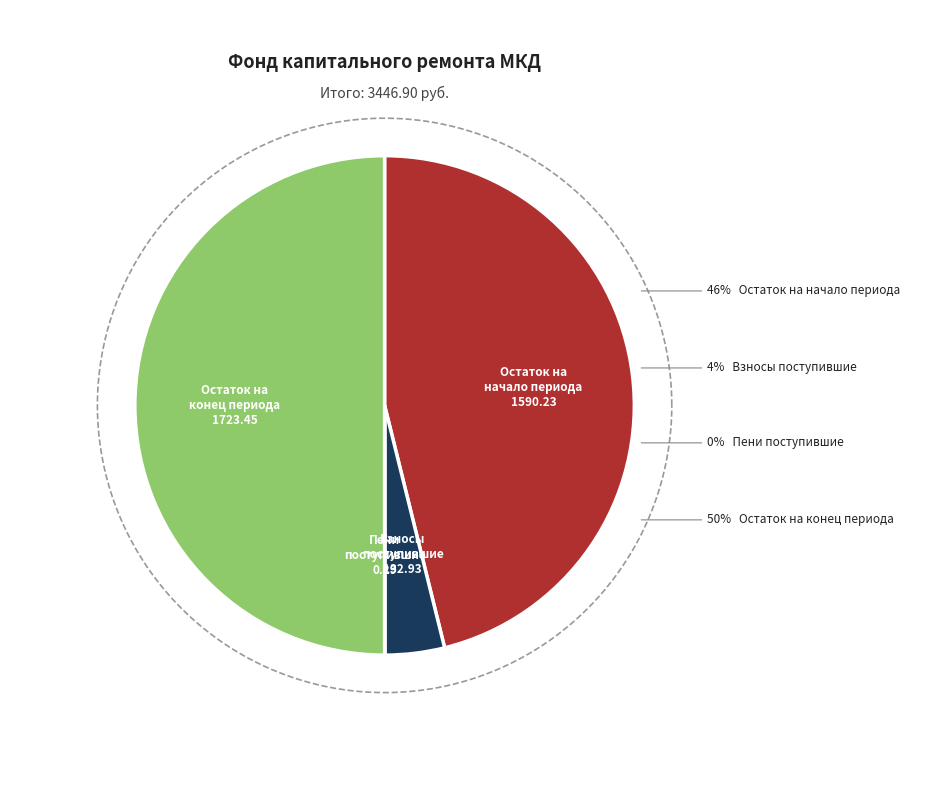

True or false: взносов accounts for 15% of the total.

False